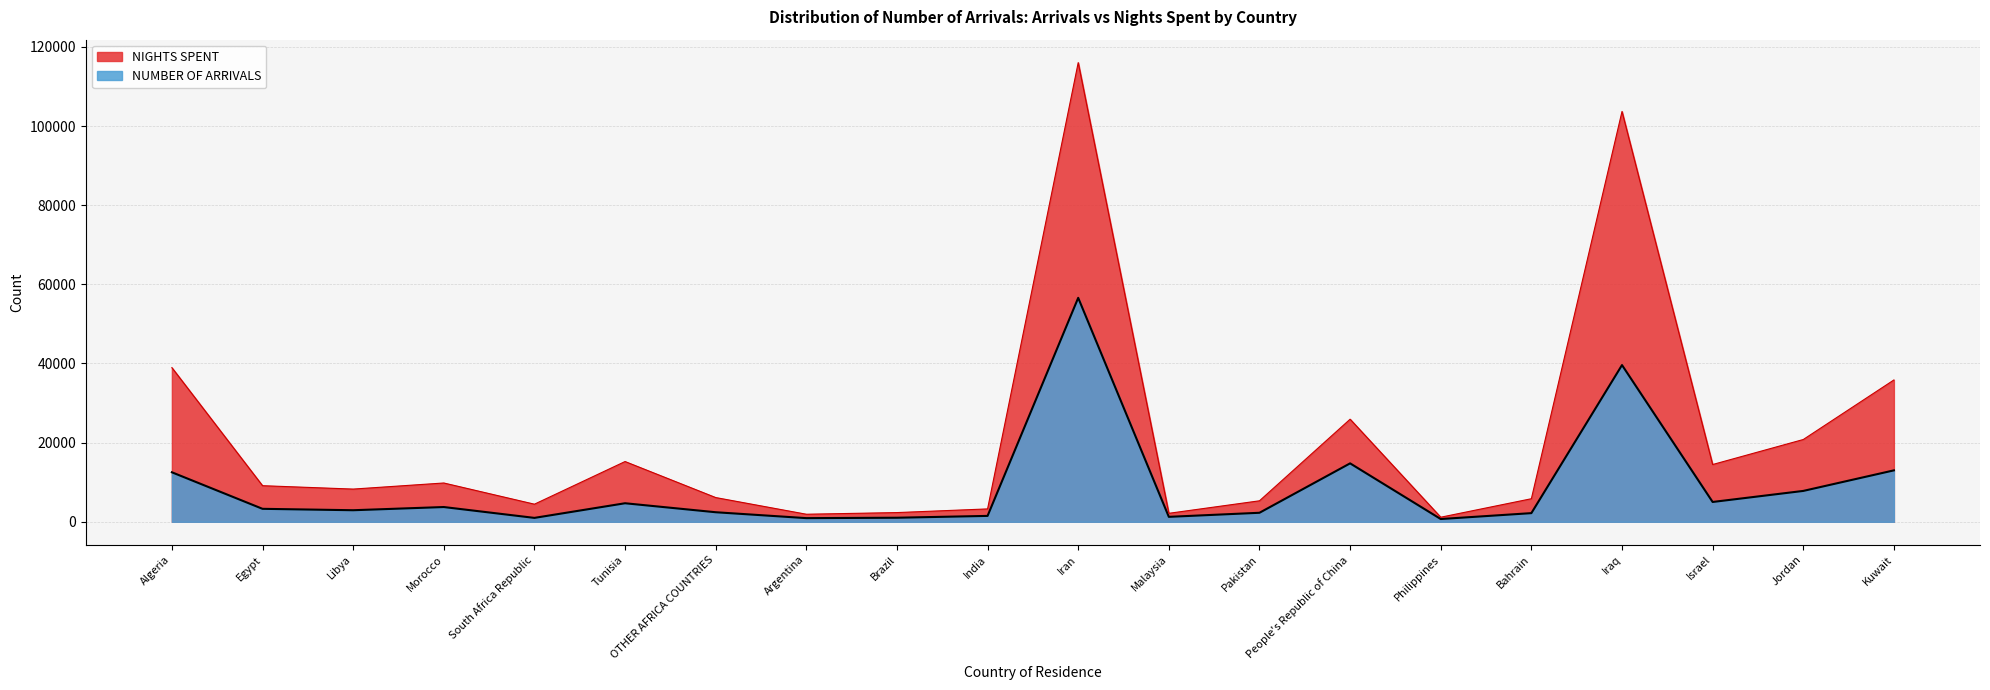

How many lines are shown in the chart?

2